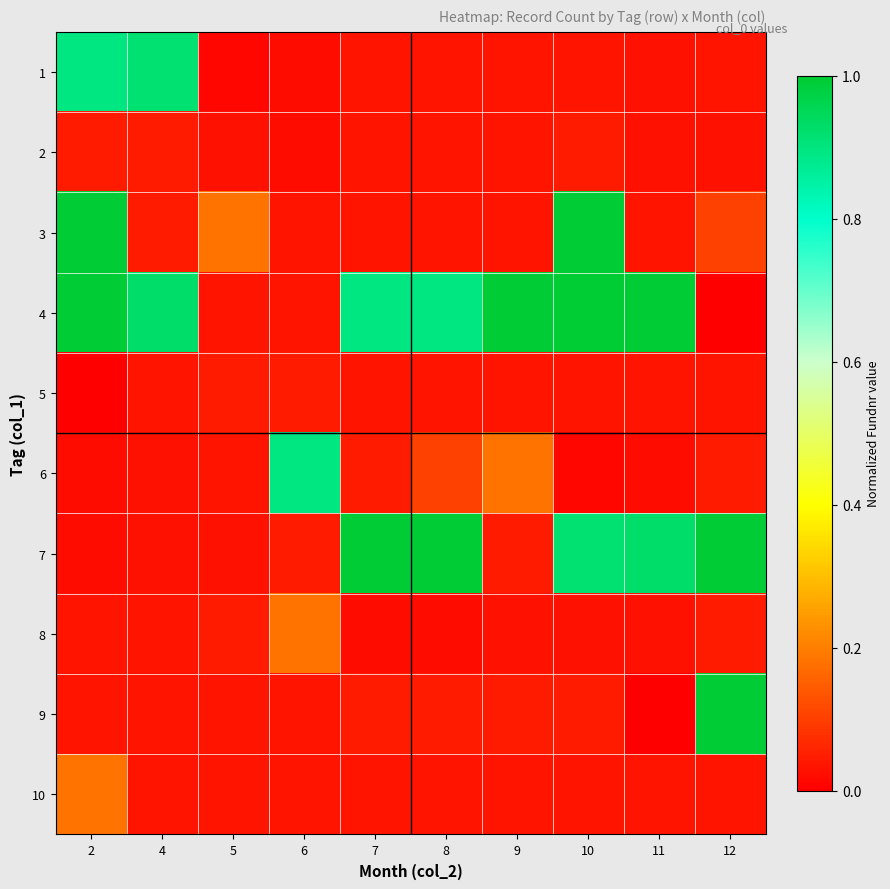

How many series are shown in this chart?

10